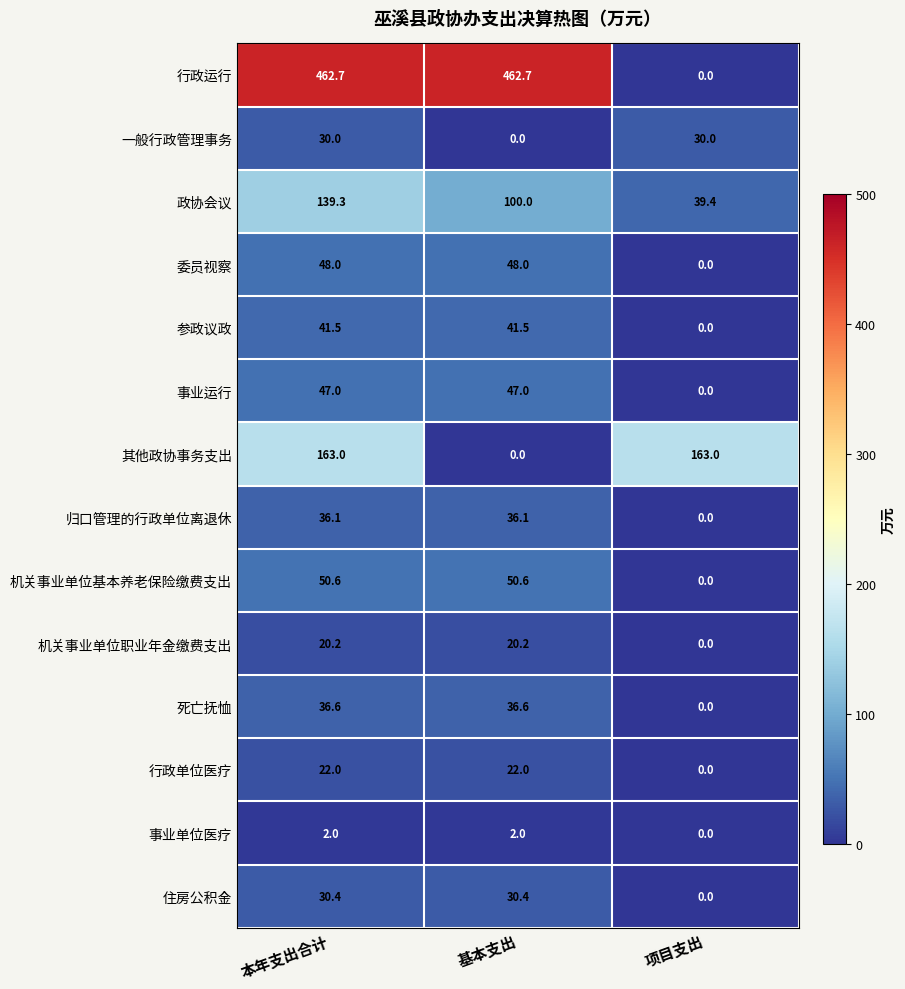

Which series has the largest range (max minus min)?

行政运行